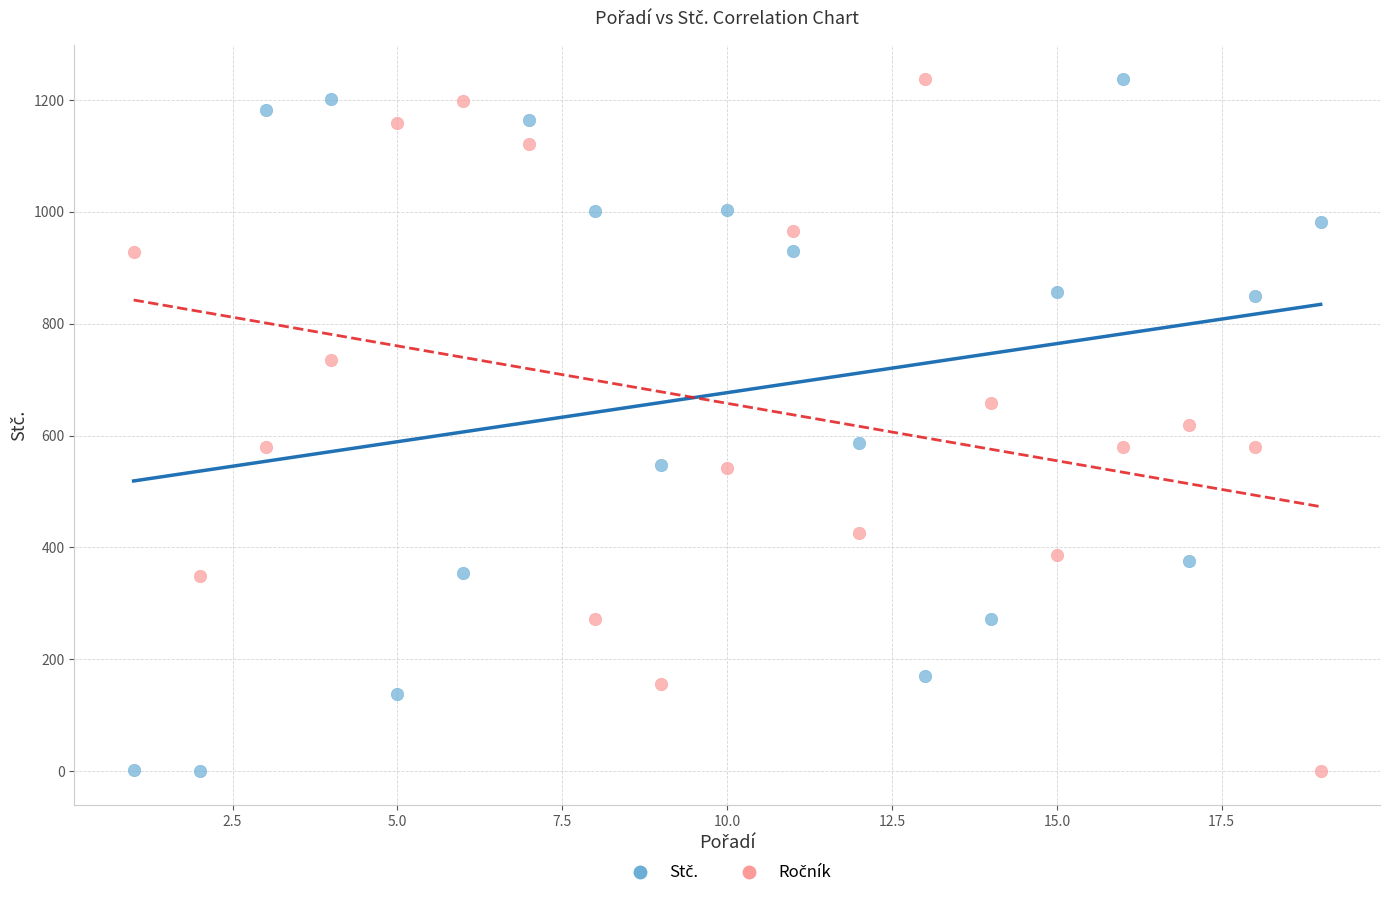

Across all data points, what is the range of Y values (max minus min)?

1236.0